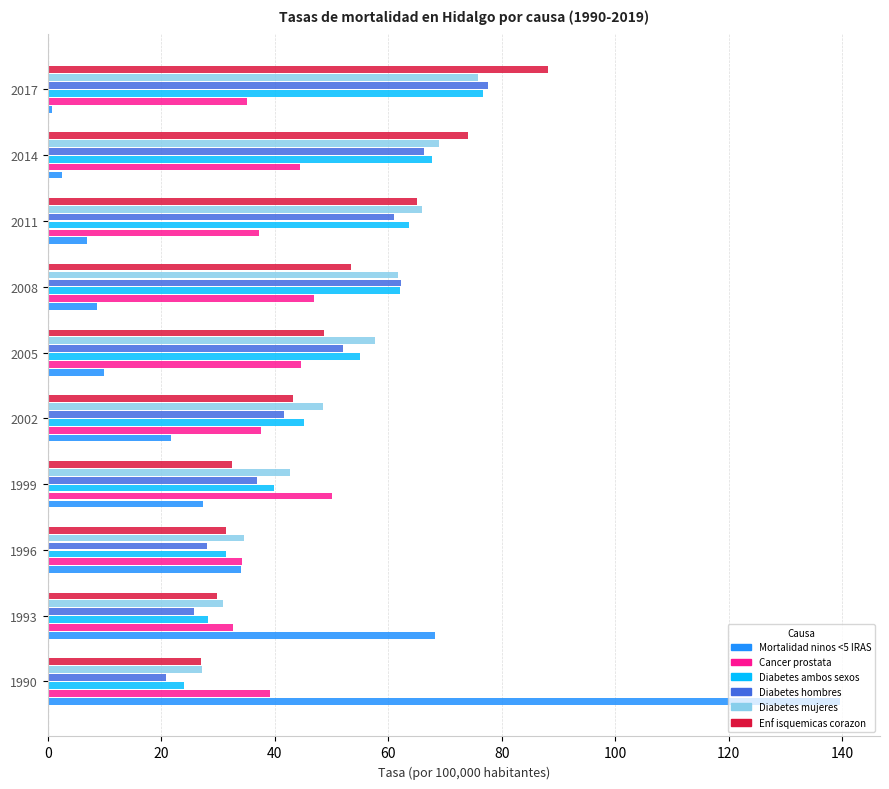

True or false: Diabetes mujeres has a value of 49.5 at 1996.

False